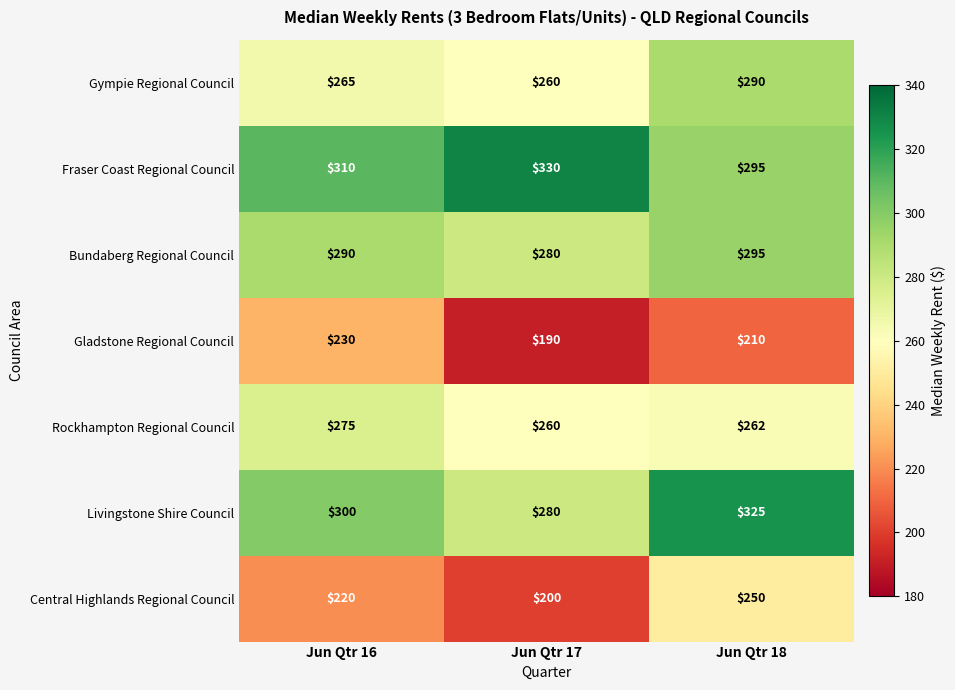

Between Jun Qtr 16 and Jun Qtr 17, which series saw the biggest shift?

Gladstone Regional Council